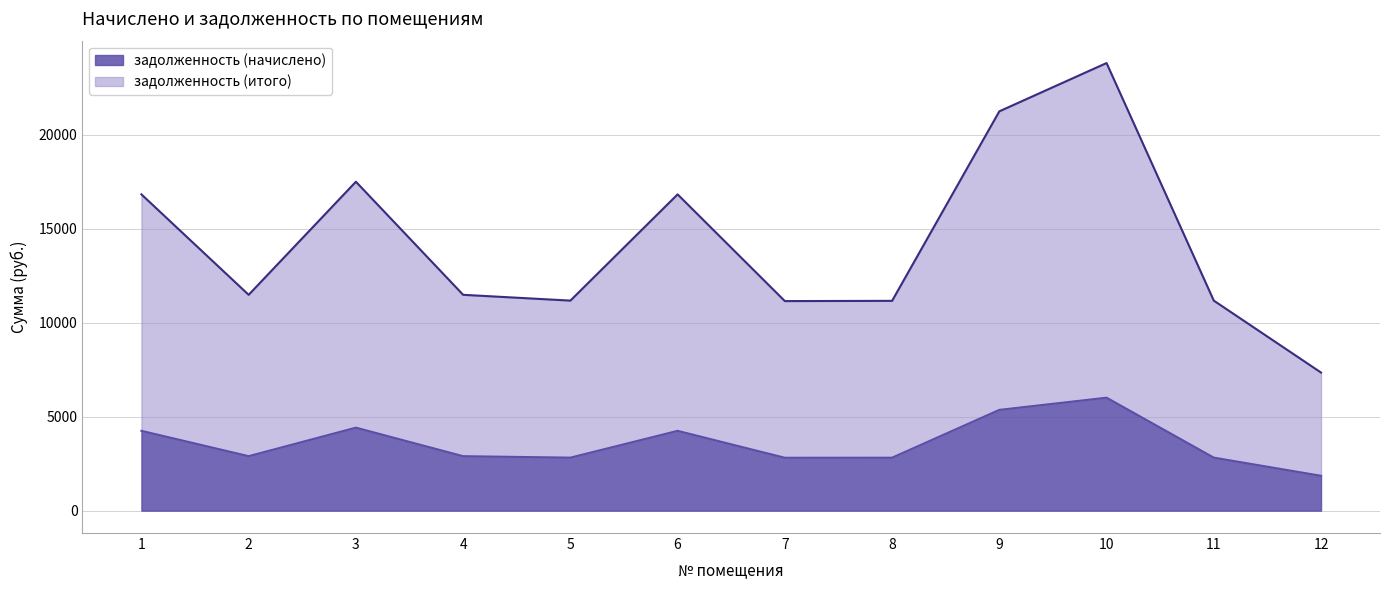

At which category does the chart reach its minimum across all series?

12